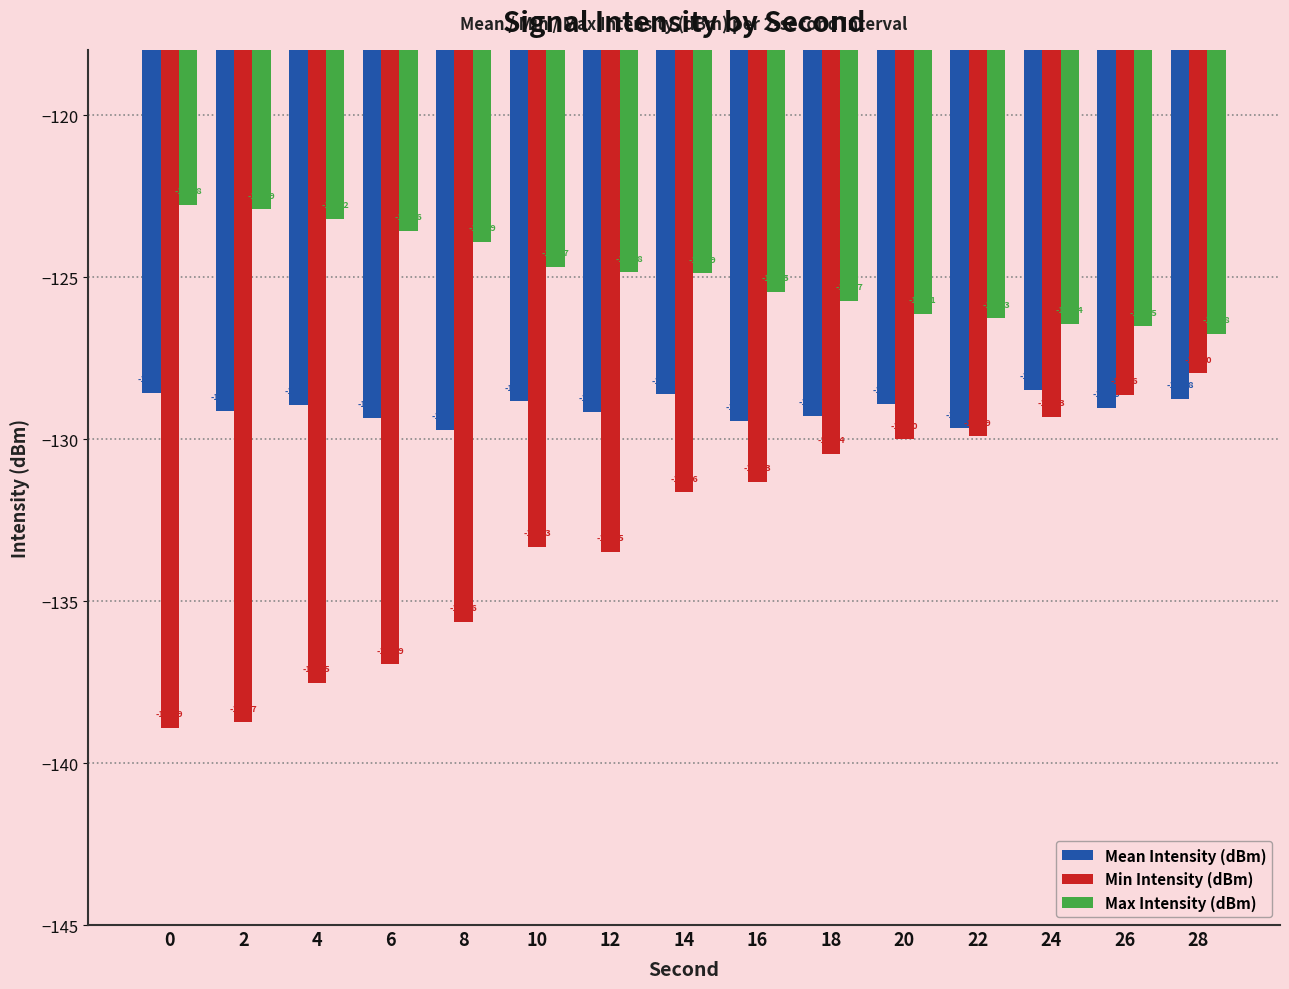

List the series in order of their overall mean, lowest first.

Min Intensity (dBm), Mean Intensity (dBm), Max Intensity (dBm)